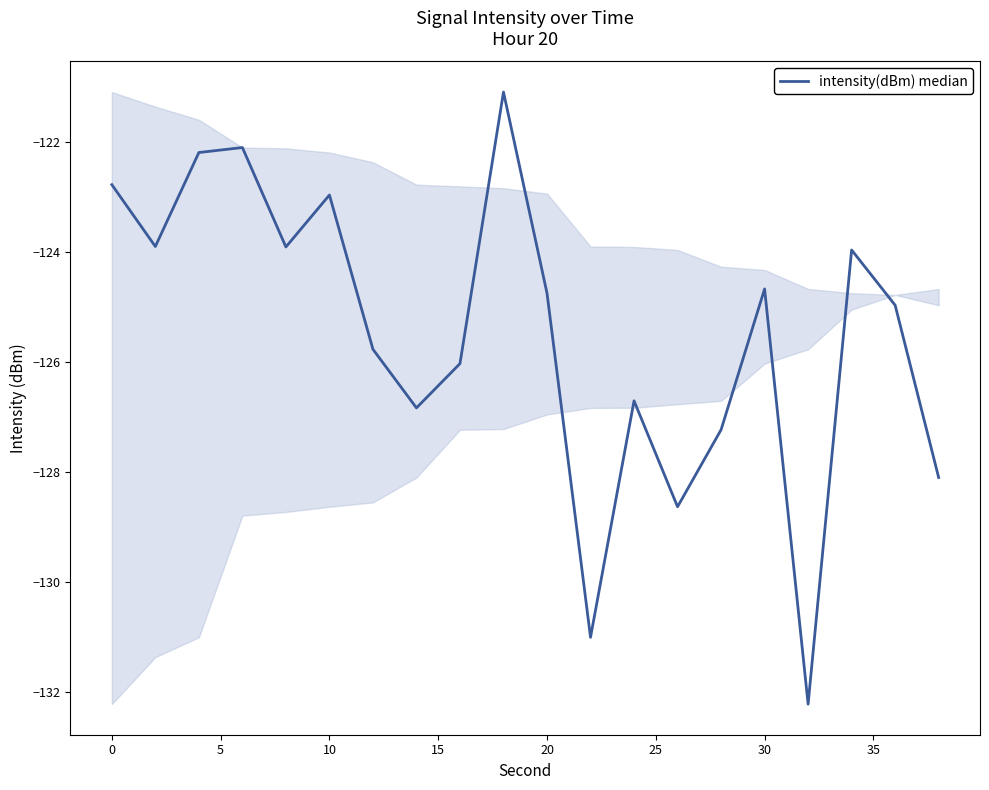

What is the maximum value shown in the chart?

-121.1